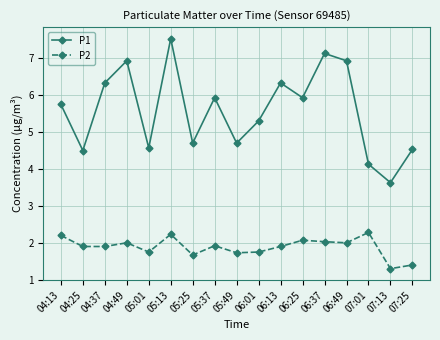

Rank the series at 05:13 from lowest to highest value.

P2, P1